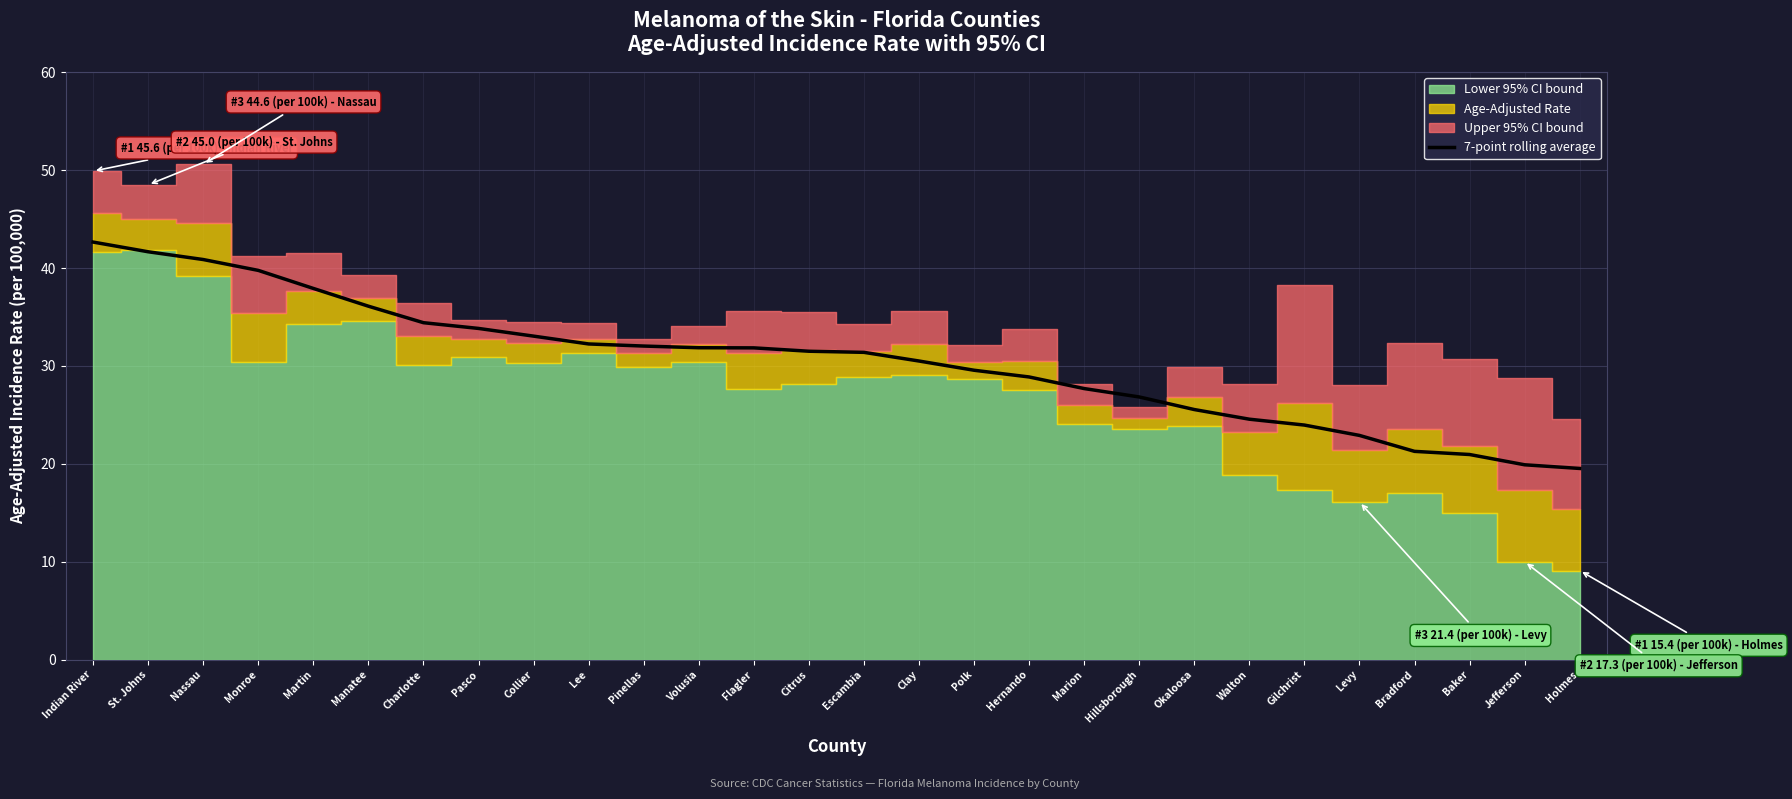

The chart shows a value of 52.6 at Pinellas. True or false?

False